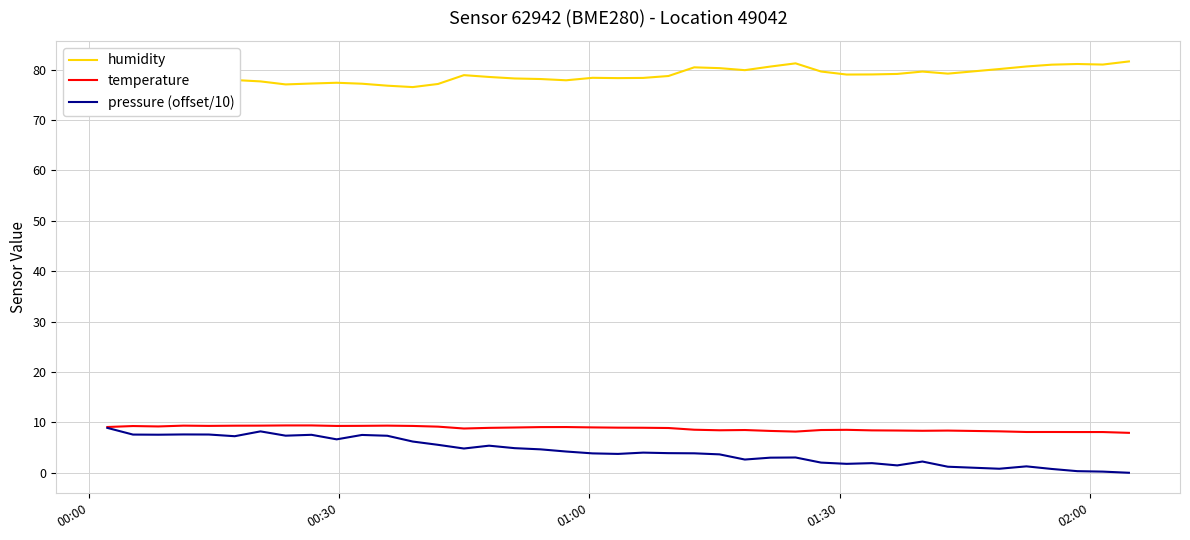

True or false: humidity and pressure (offset/10) cross at least once.

False